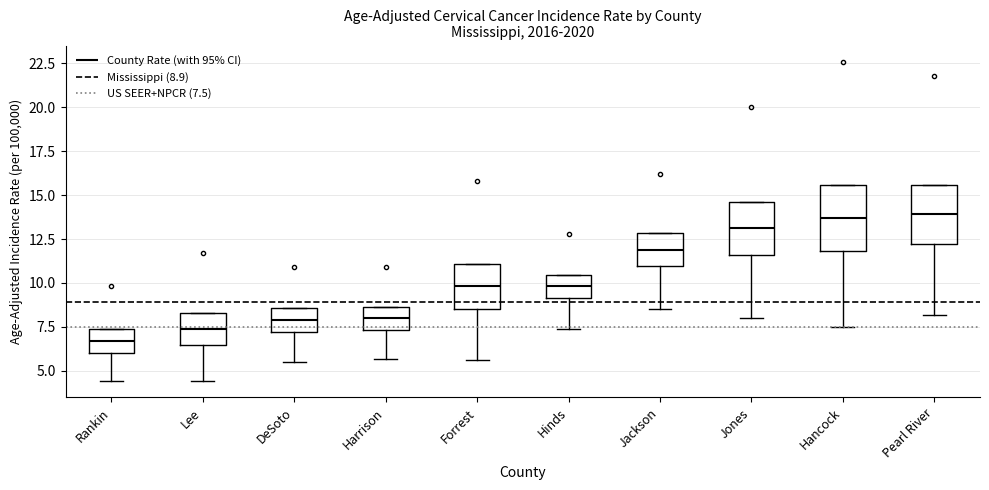

Where does the lower whisker of the box for Lee end on the y-axis? The values are not printed on the chart, so give them approximately, as read against the axis.

4.5